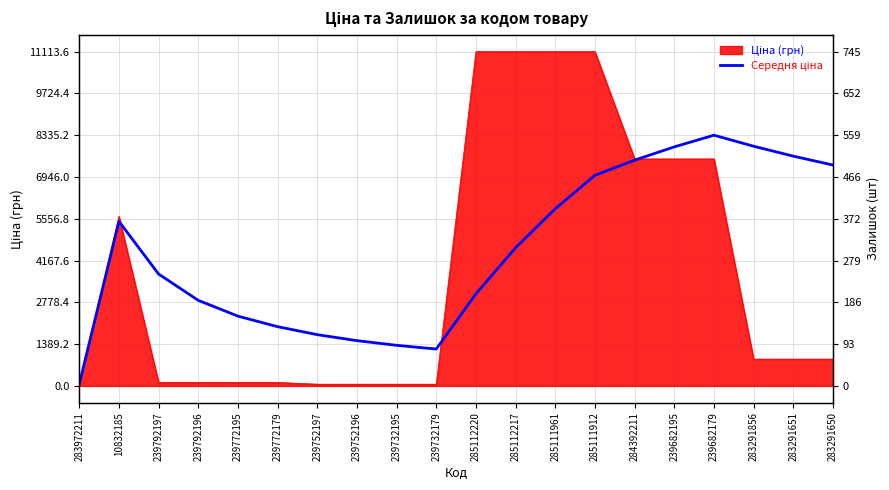

What is the smallest value displayed?

4.1